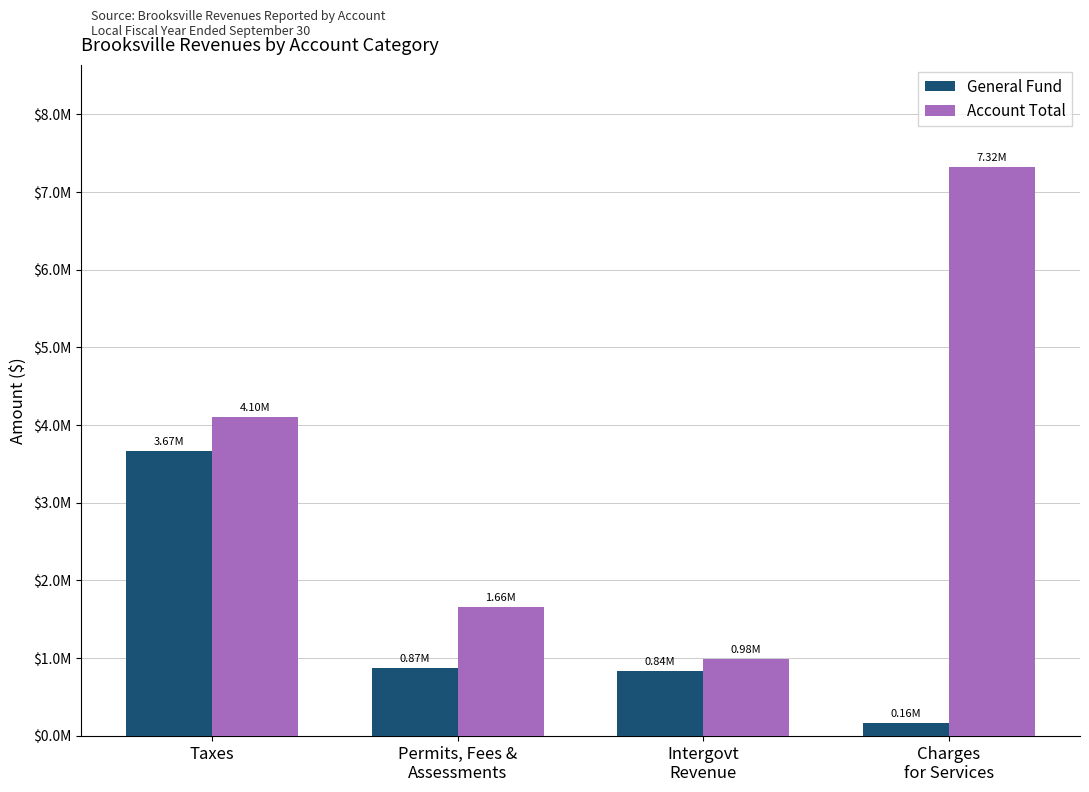

What is the difference between the General Fund values at Intergovt
Revenue and Permits, Fees &
Assessments?

29130